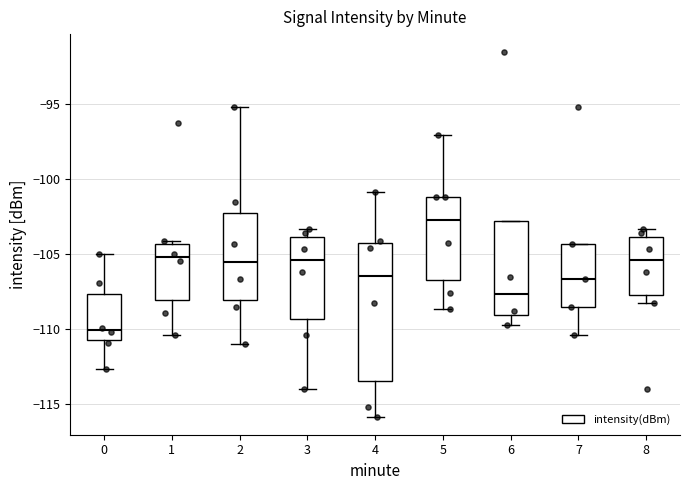

Reading left to right, read every box against the y-axis: the position of its median line, the range the box covers, and the ends of its whiskers. The values are not printed on the chart, so give them approximately, as read against the axis.

0: median -110.0, box -111.0 to -107.5, whiskers -112.5 to -105.0
1: median -105.0, box -108.0 to -104.5, whiskers -110.5 to -104.0
2: median -105.5, box -108.0 to -102.5, whiskers -111.0 to -95.0
3: median -105.5, box -109.5 to -104.0, whiskers -114.0 to -103.5
4: median -106.5, box -113.5 to -104.5, whiskers -116.0 to -101.0
5: median -102.5, box -106.5 to -101.0, whiskers -108.5 to -97.0
6: median -107.5, box -109.0 to -103.0, whiskers -110.0 to -103.0
7: median -106.5, box -108.5 to -104.5, whiskers -110.5 to -104.5
8: median -105.5, box -108.0 to -104.0, whiskers -108.5 to -103.5